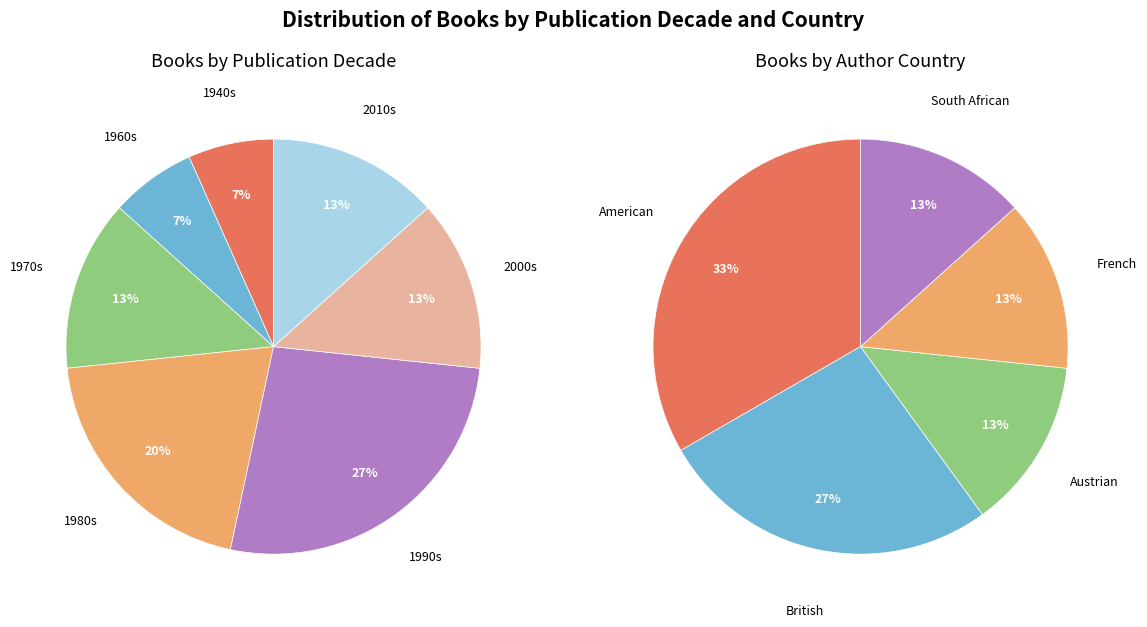

Rank the categories by value from lowest to highest.

Austrian, French, South African, British, American